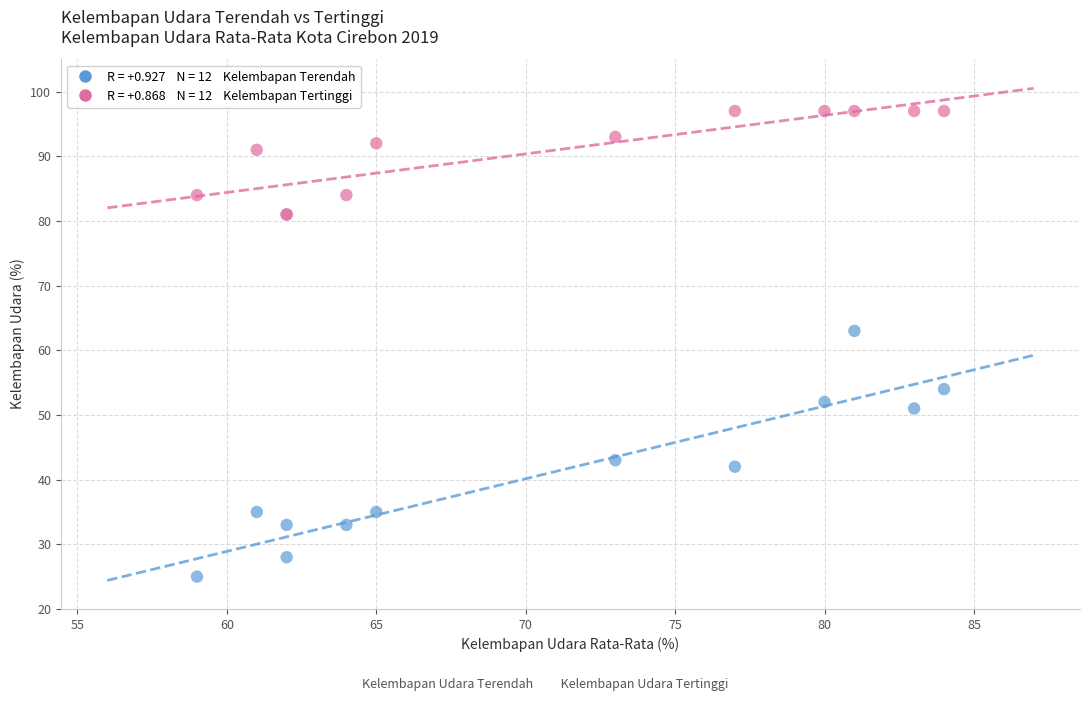

Across all series, what Y value is closest to 61?

63